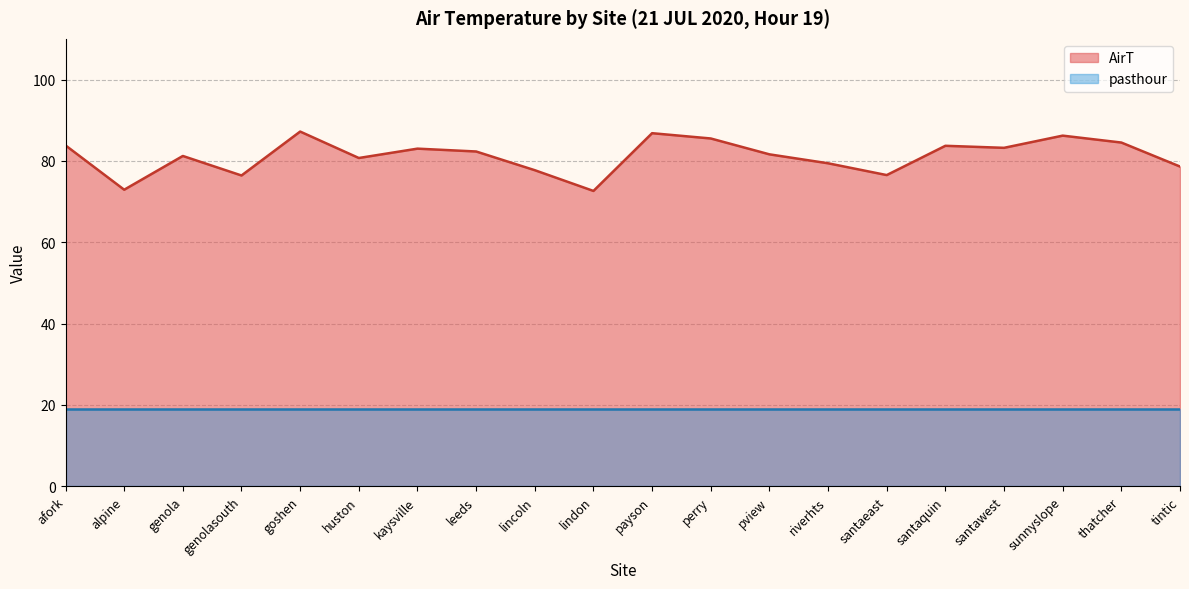

Rank the categories by value from highest to lowest.

goshen, payson, sunnyslope, perry, thatcher, afork, santaquin, santawest, kaysville, leeds, pview, genola, huston, riverhts, tintic, lincoln, santaeast, genolasouth, alpine, lindon